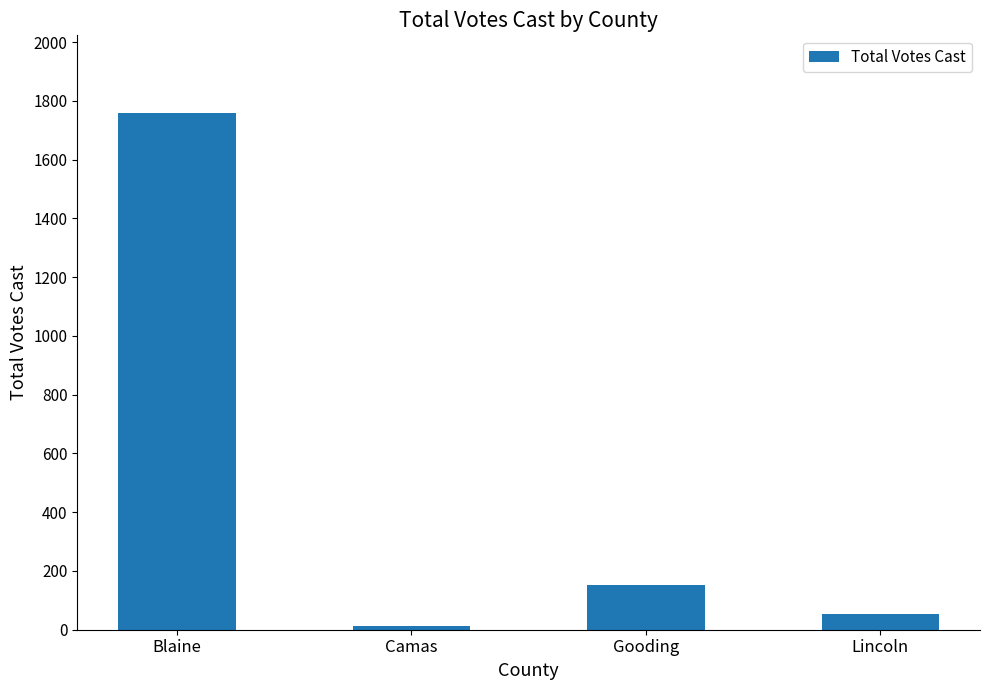

What is the difference between the maximum and minimum values?

1745